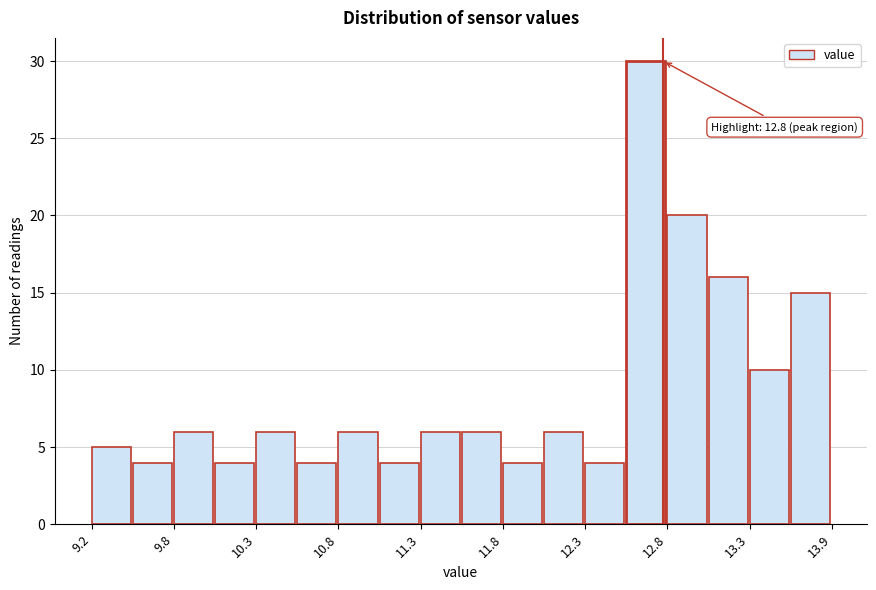

Around what value on the x-axis is the tallest bar? Give the approximate position of its centre, as read against the axis.

12.7